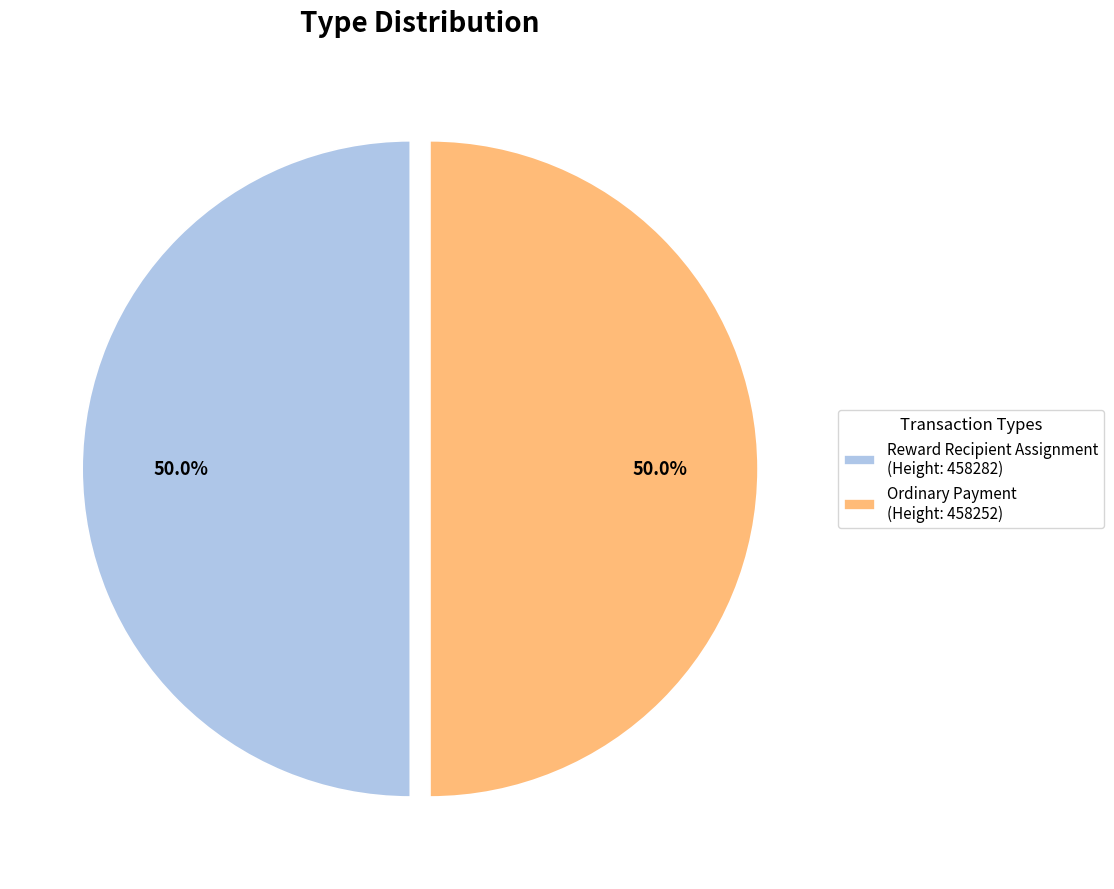

Approximately how many times larger is the value at Ordinary Payment (Height: 458252) compared to Reward Recipient Assignment (Height: 458282)?

1.0